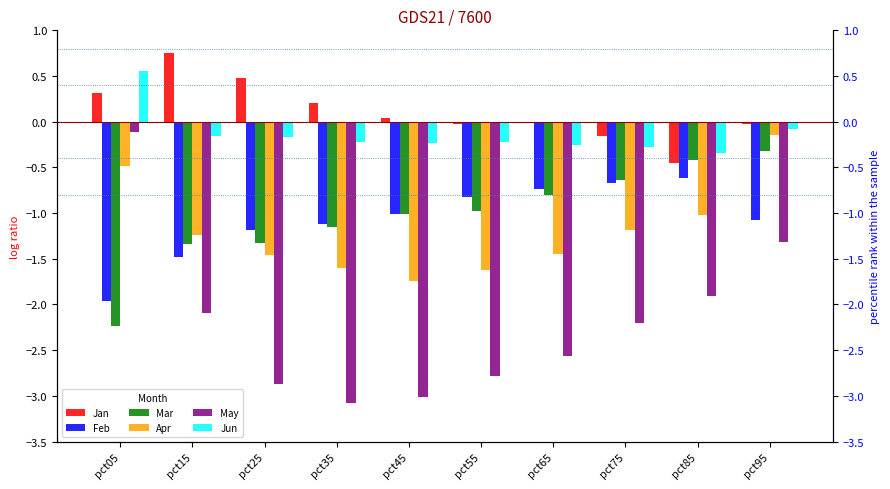

What is the difference between the Jan values at pct85 and pct35?

0.7